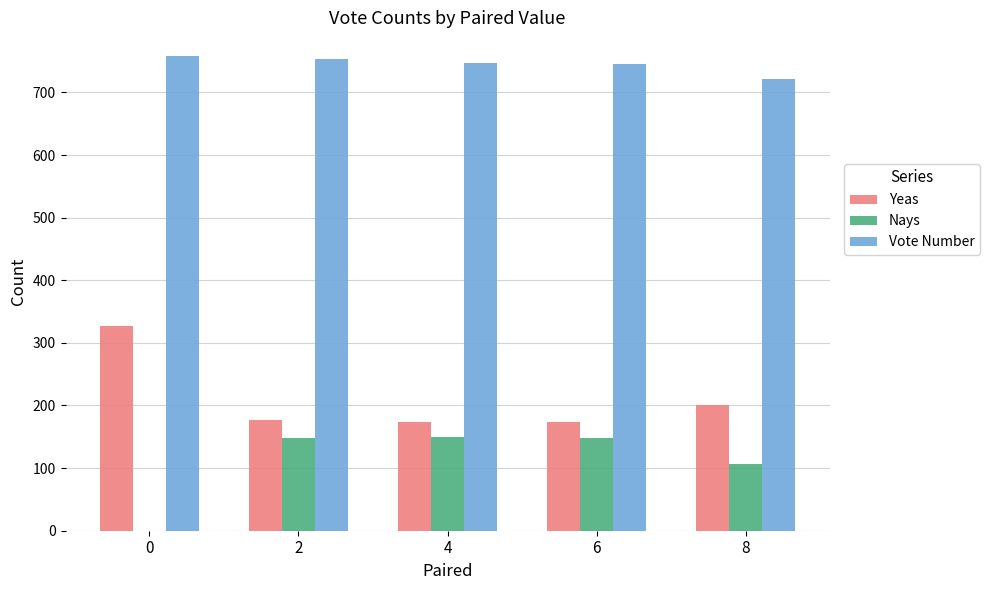

The Nays series shows 62 at 4. True or false?

False